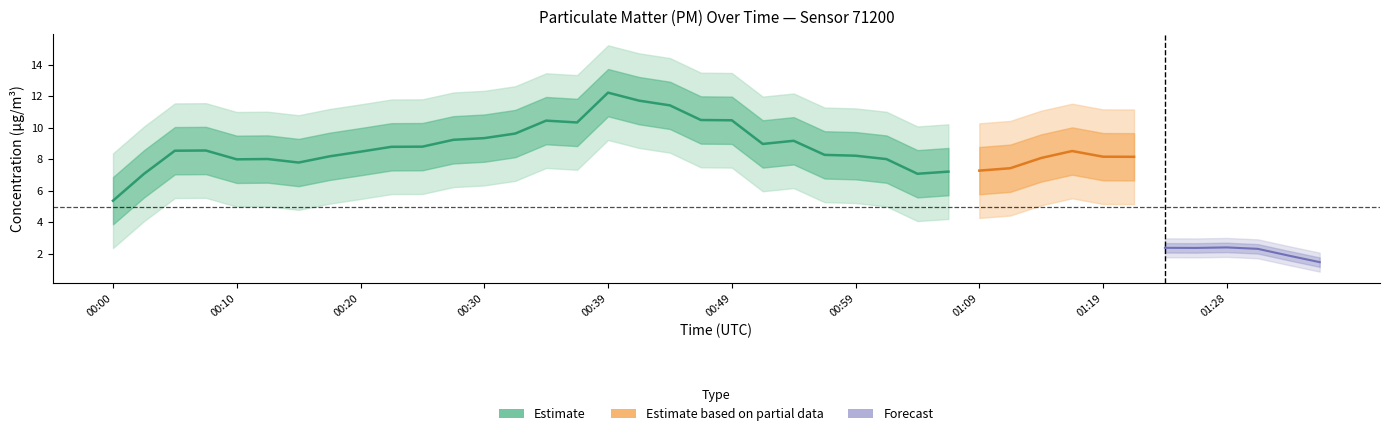

Does the chart display data point markers on the line(s)?

No